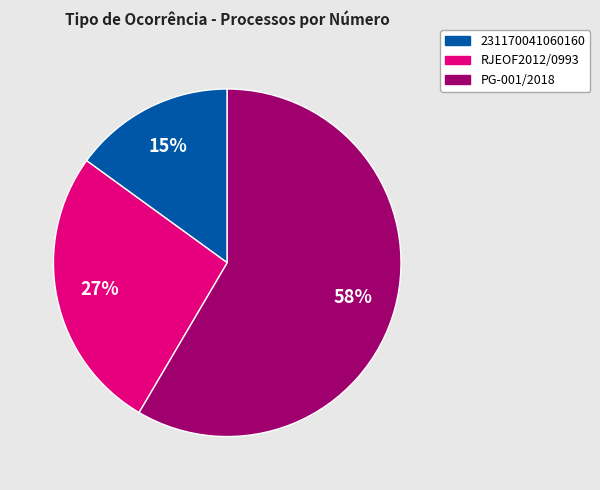

Rank the categories by value from lowest to highest.

231170041060160, RJEOF2012/0993, PG-001/2018